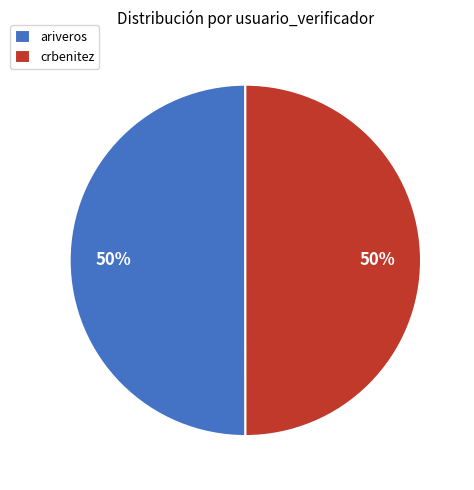

Is the sum of crbenitez and ariveros greater than half?

Yes